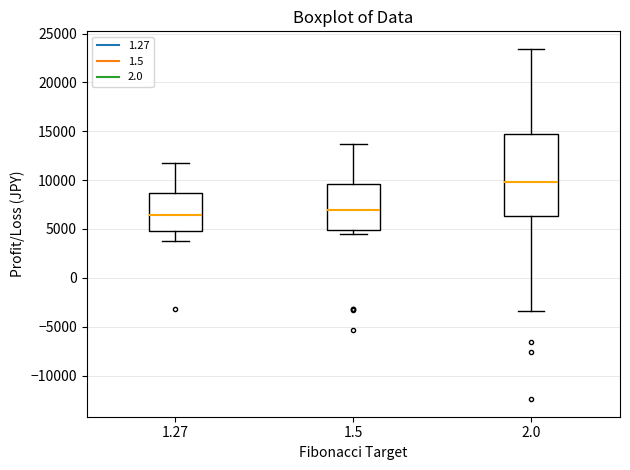

Which box's median line is the highest?

2.0